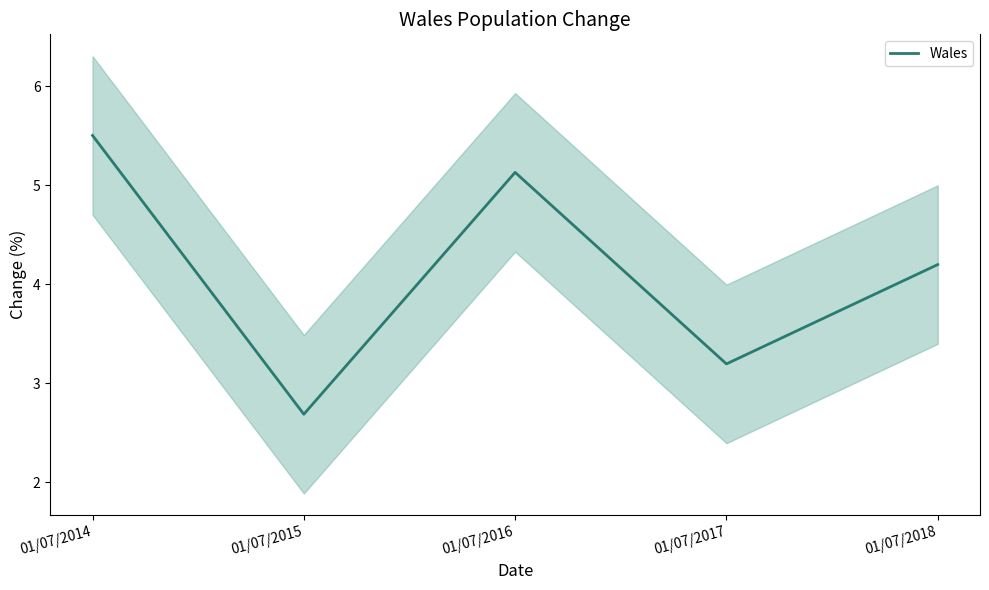

What is the value of the 2nd point from the left?

2.7